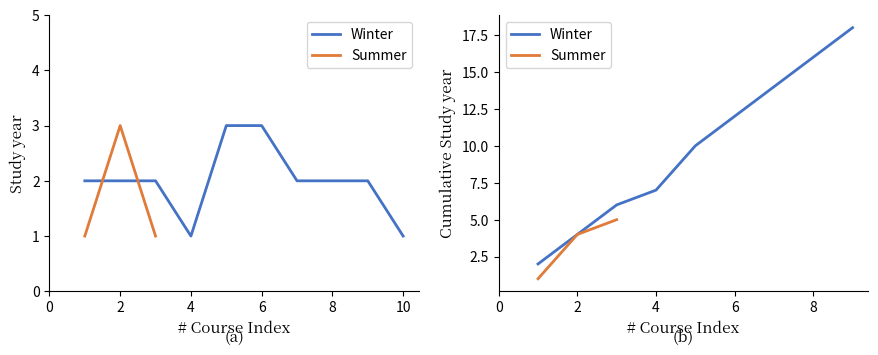

What is the difference between the maximum and minimum values?

2